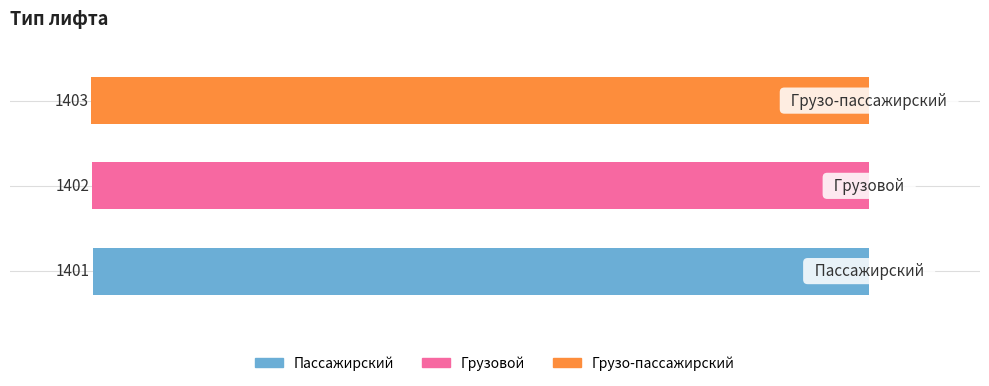

True or false: the data shows 2146 at Грузо-пассажирский.

False